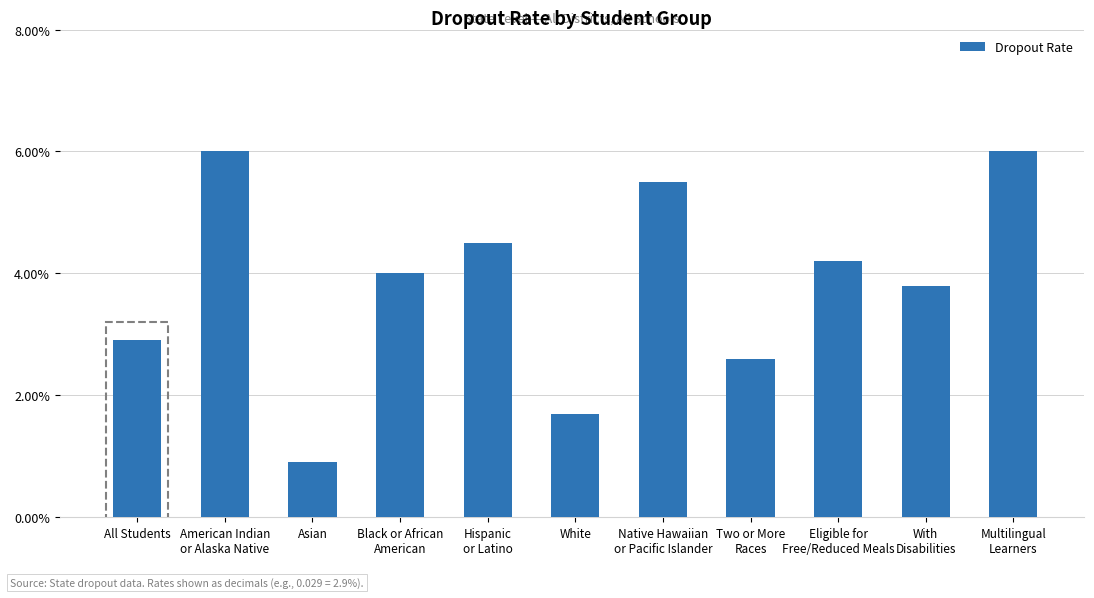

Does the chart contain any negative values?

No